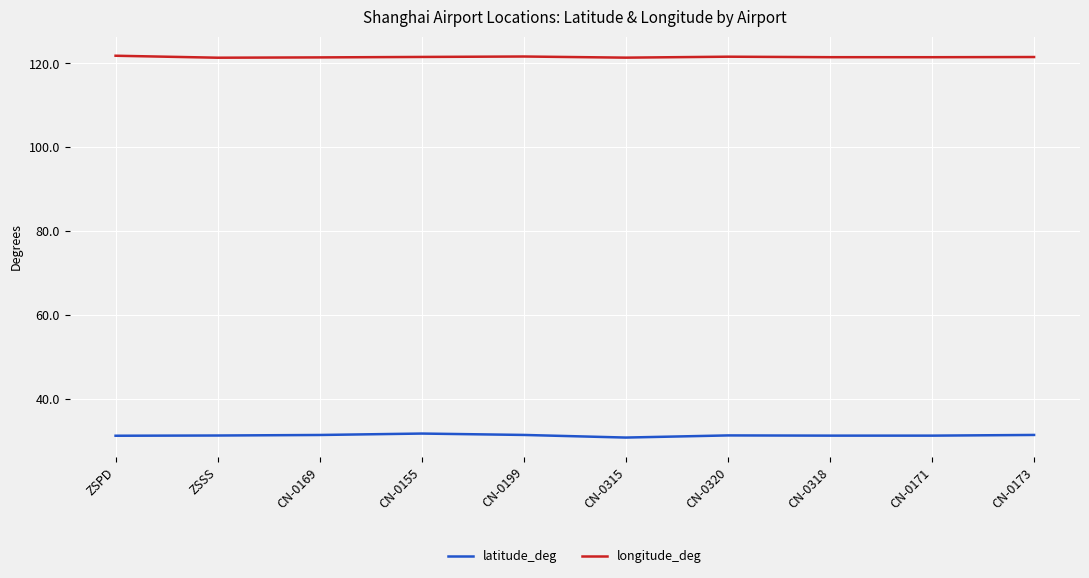

What position from the left is CN-0320?

7